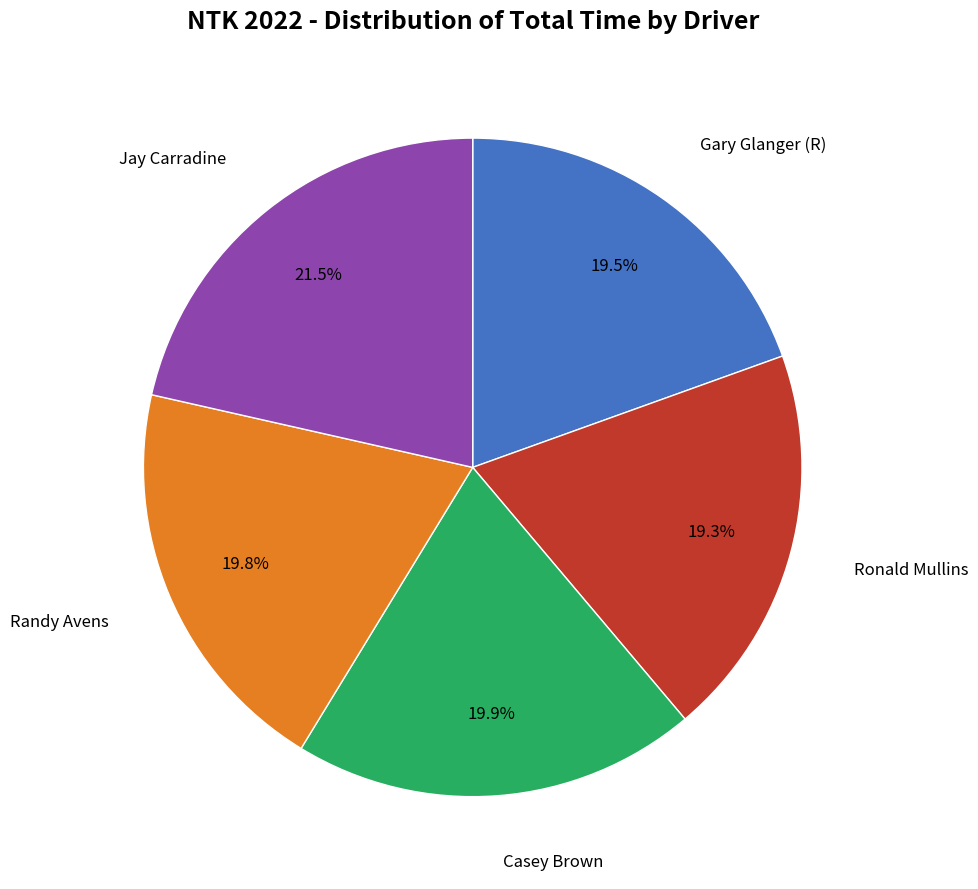

Is there any slice that represents more than half of the pie?

No